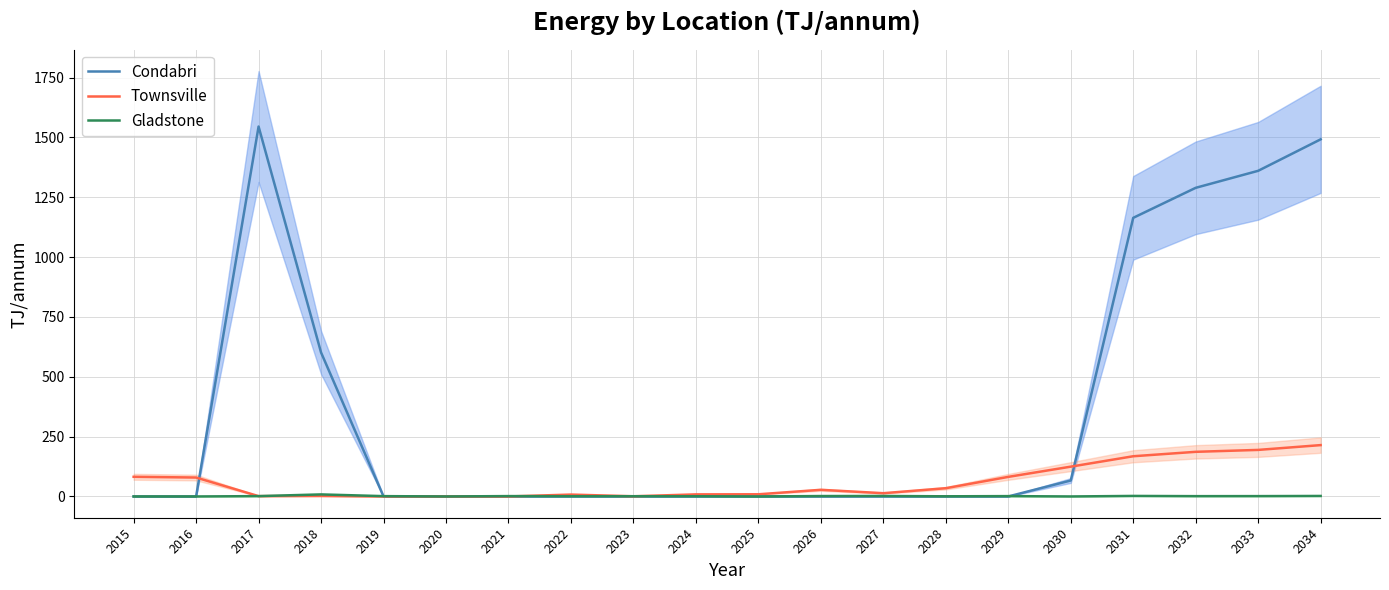

Which series has the largest total across all categories?

Condabri